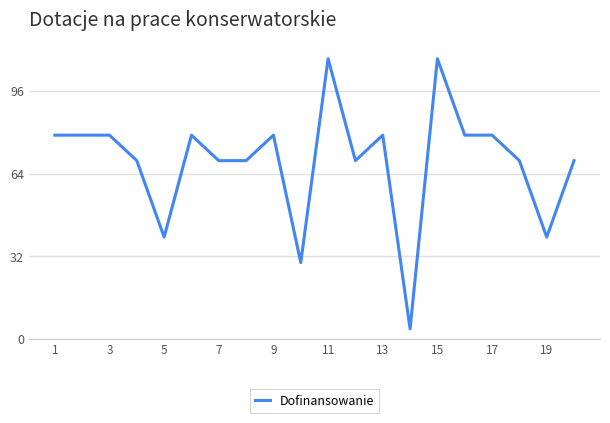

What is the minimum value shown in the chart?

3.9